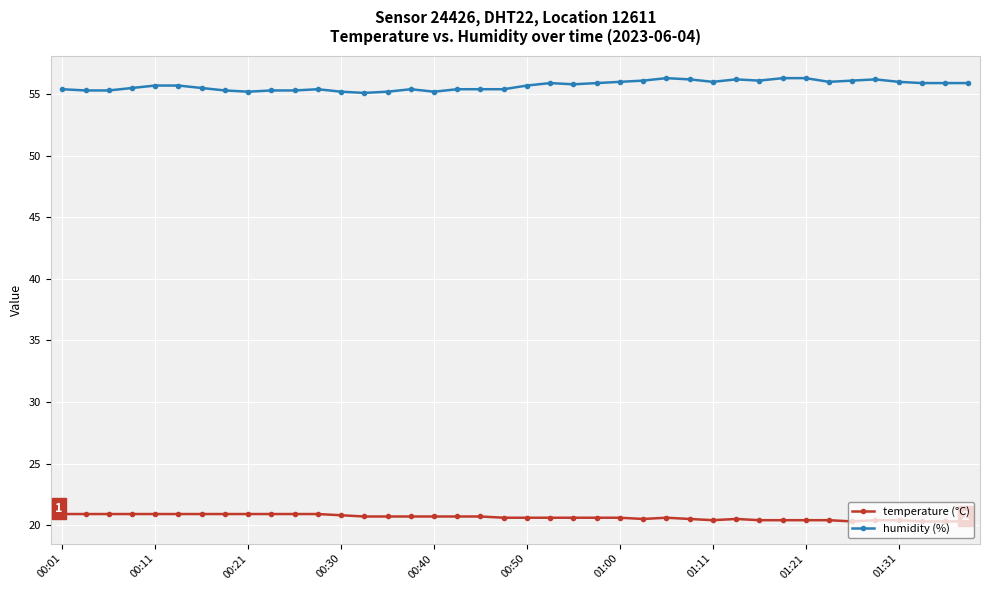

At how many categories does at least one series exceed 34?

40